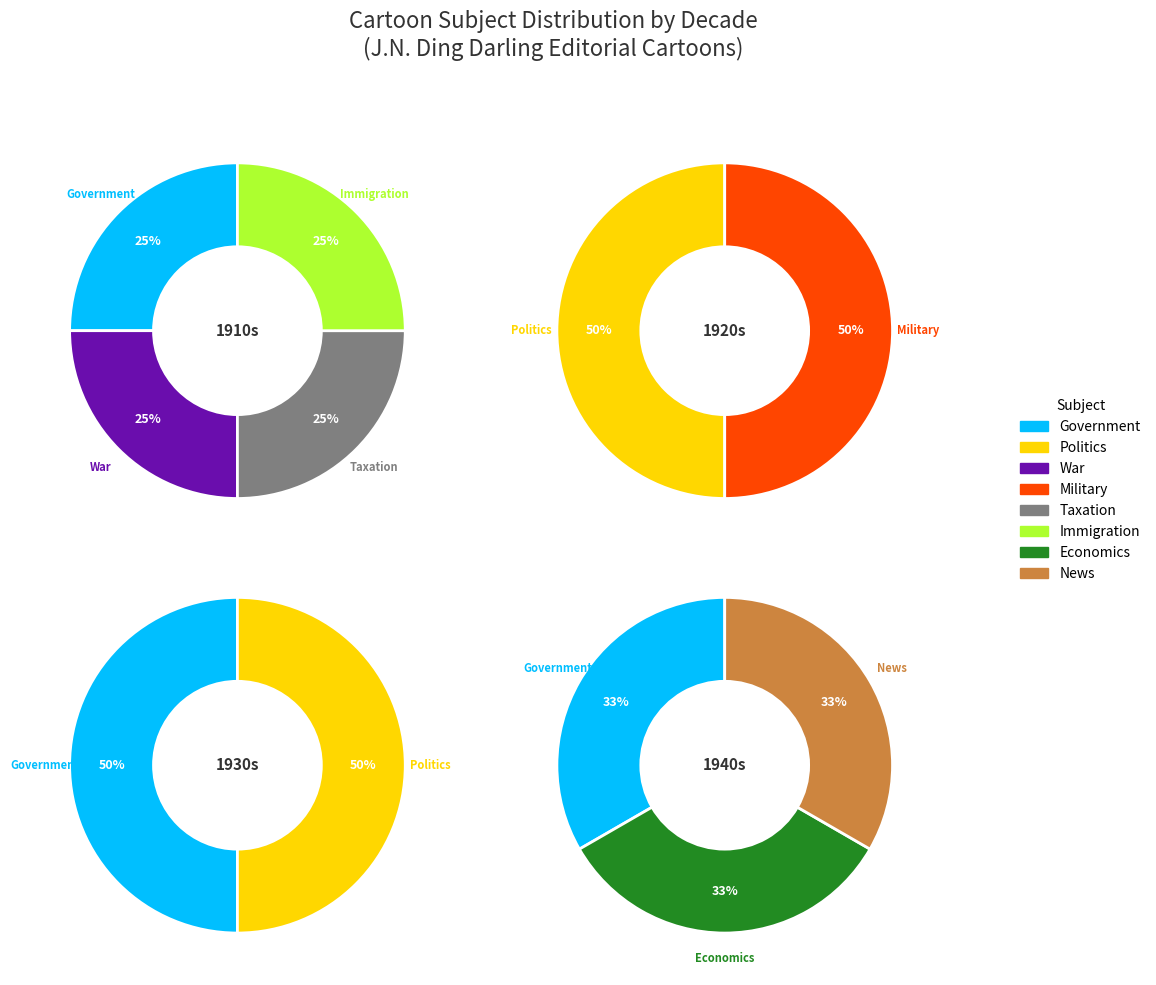

Between Economics and Immigration, which is larger?

Economics